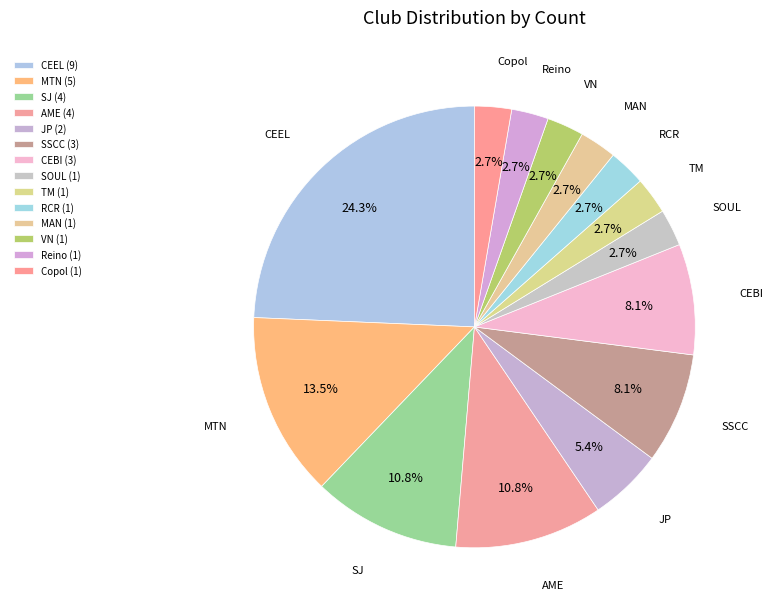

What is the largest slice in the pie chart?

CEEL